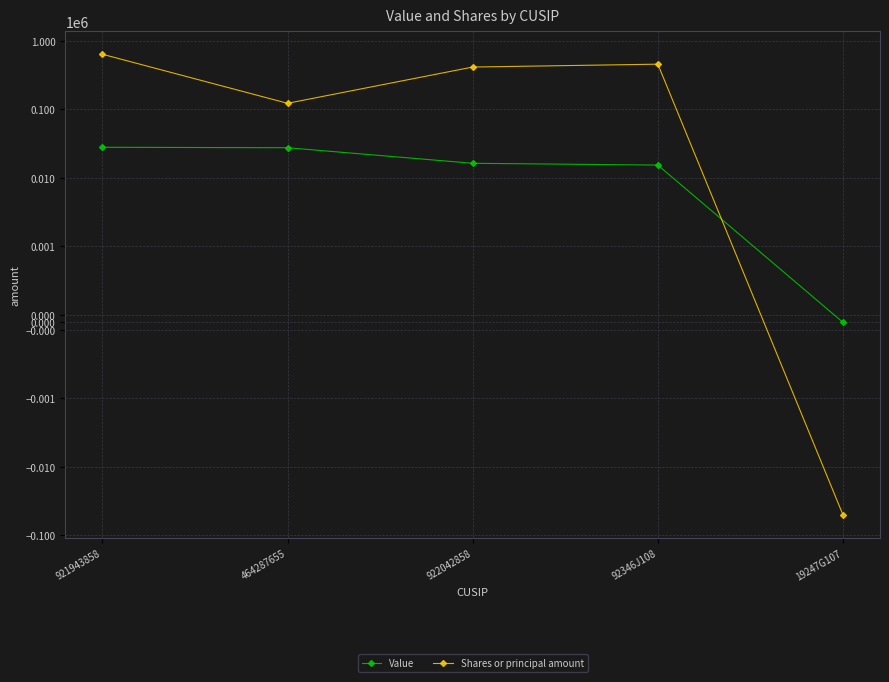

List the series in order of their peak value, highest first.

Shares or principal amount, Value